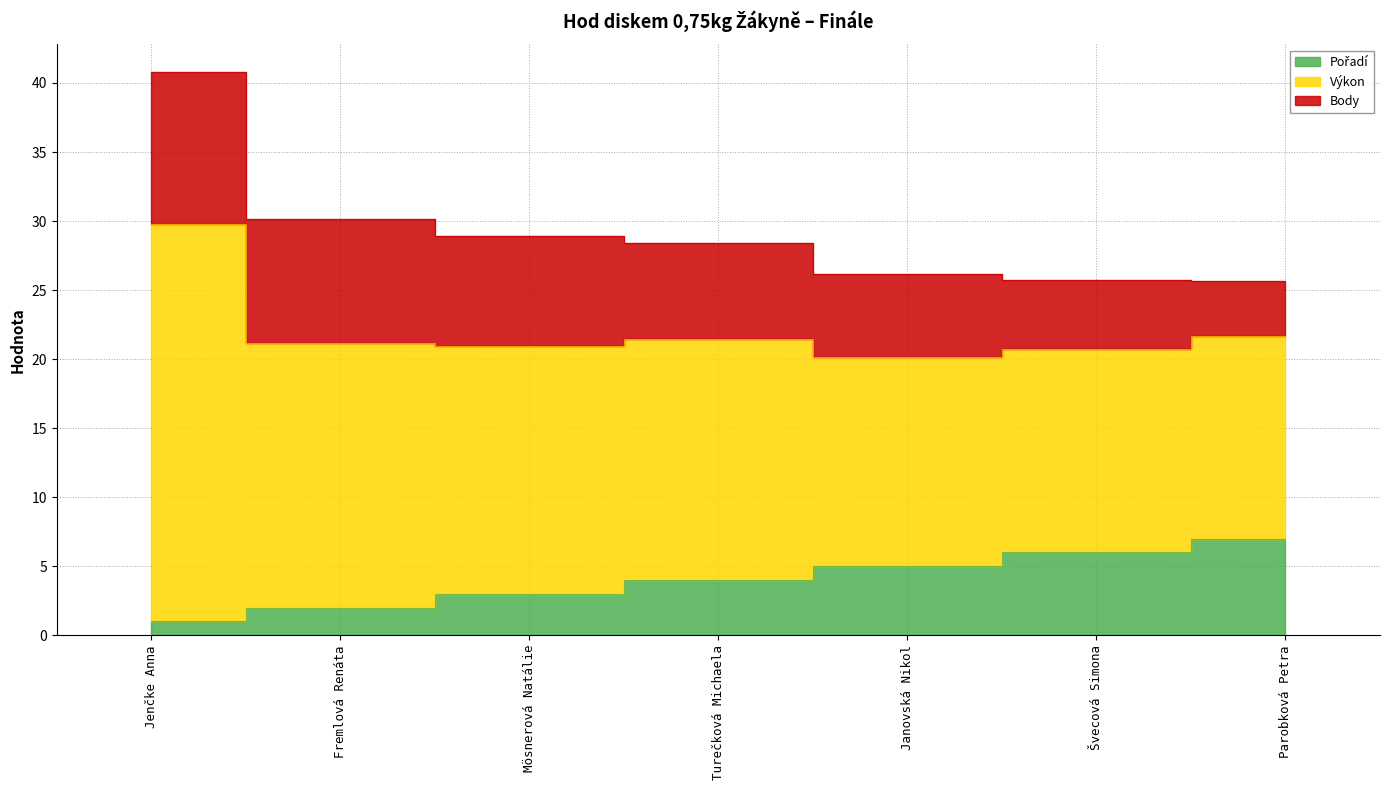

List the labels in order of Pořadí value, smallest first.

Jenčke Anna, Fremlová Renáta, Mösnerová Natálie, Turečková Michaela, Janovská Nikol, Švecová Simona, Parobková Petra